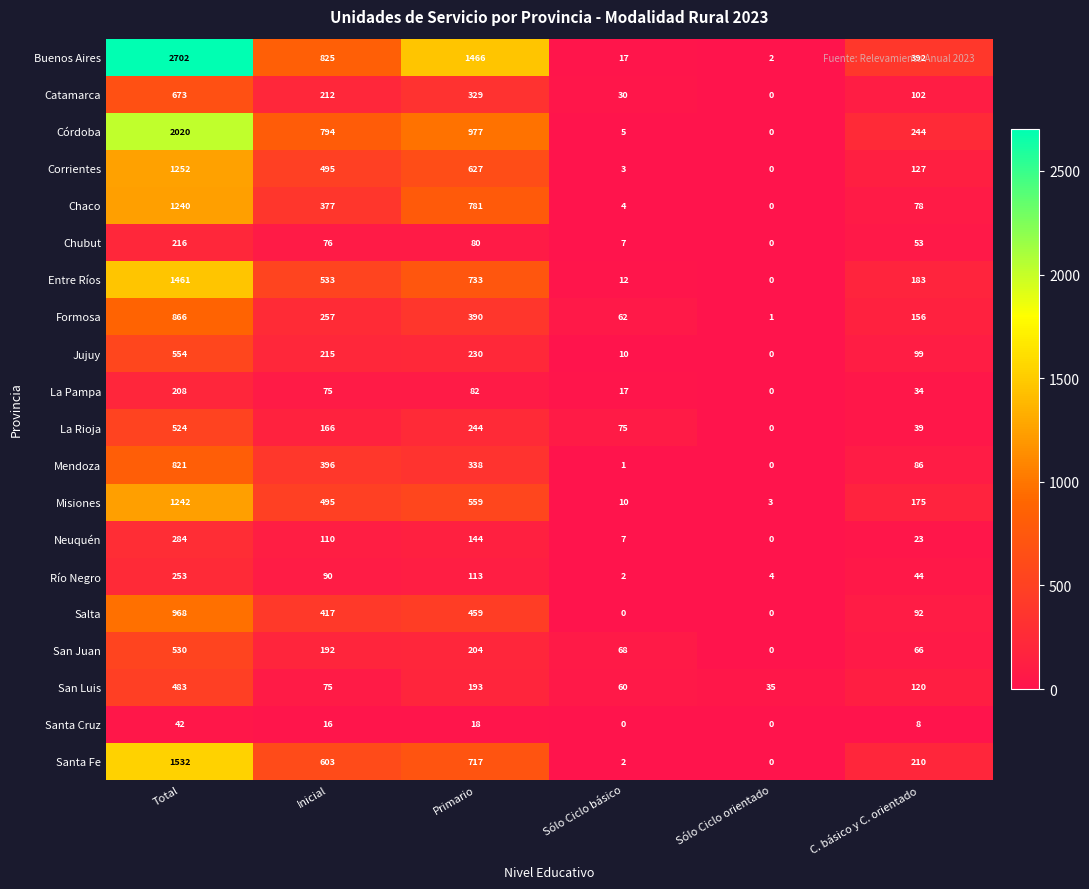

Rank the series by their maximum value, from lowest to highest.

Santa Cruz, La Pampa, Chubut, Río Negro, Neuquén, San Luis, La Rioja, San Juan, Jujuy, Catamarca, Mendoza, Formosa, Salta, Chaco, Misiones, Corrientes, Entre Ríos, Santa Fe, Córdoba, Buenos Aires